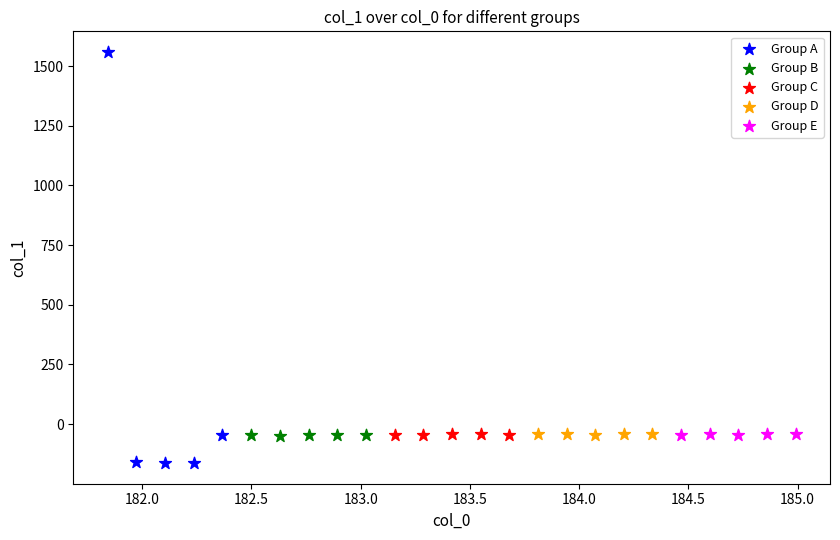

Which series reaches the maximum Y coordinate?

Group A